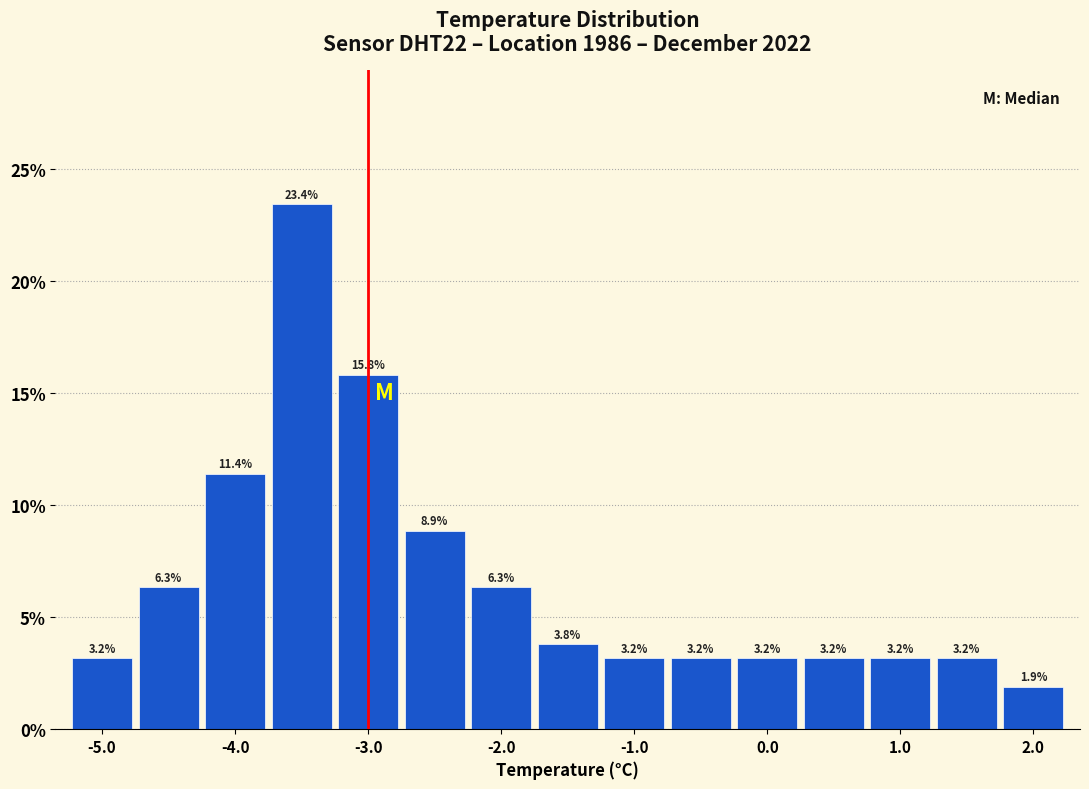

What is the height of the bar covering -2.75 to -2.25 on the x-axis? The bar edges are not printed on the chart, so give them approximately, as read against the axis.

8.9